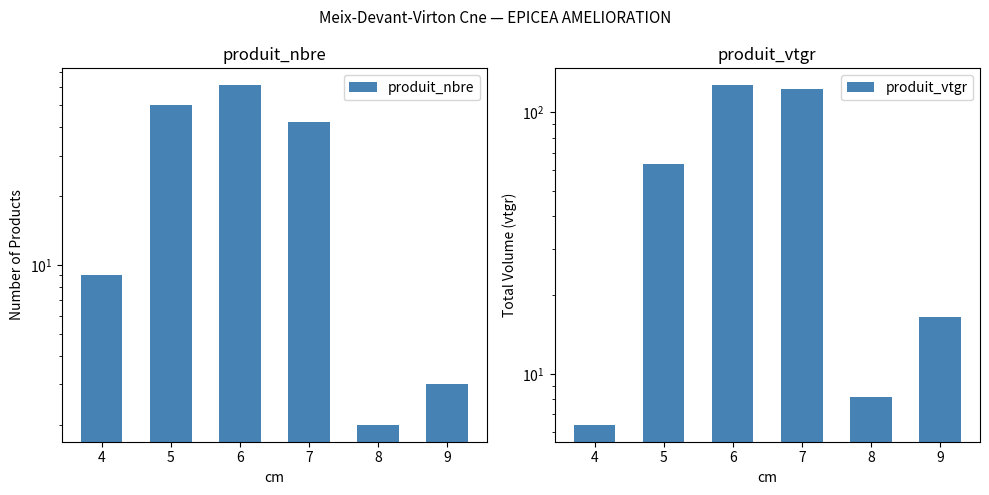

At which label does produit_vtgr first exceed 63?

5